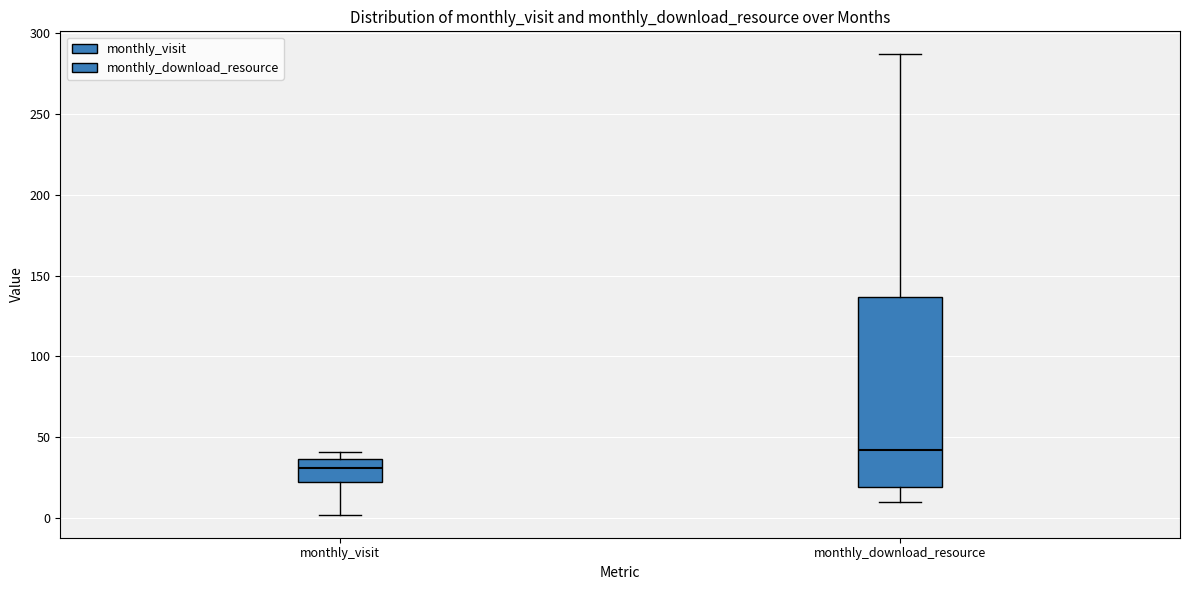

Reading left to right, read every box against the y-axis: the position of its median line, the range the box covers, and the ends of its whiskers. The values are not printed on the chart, so give them approximately, as read against the axis.

monthly_visit: median 30, box 25 to 35, whiskers 0 to 40
monthly_download_resource: median 40, box 20 to 135, whiskers 10 to 285